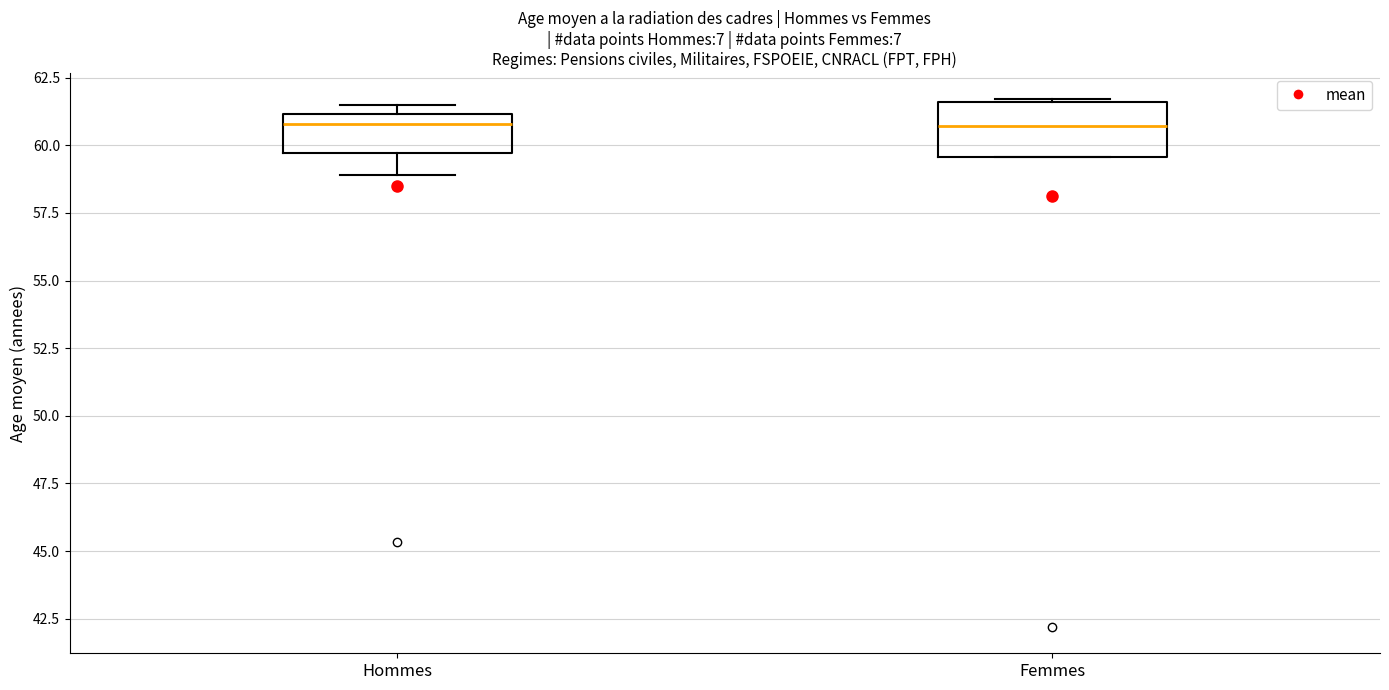

Comparing the boxes themselves (not the whiskers), which one is the tallest?

Femmes